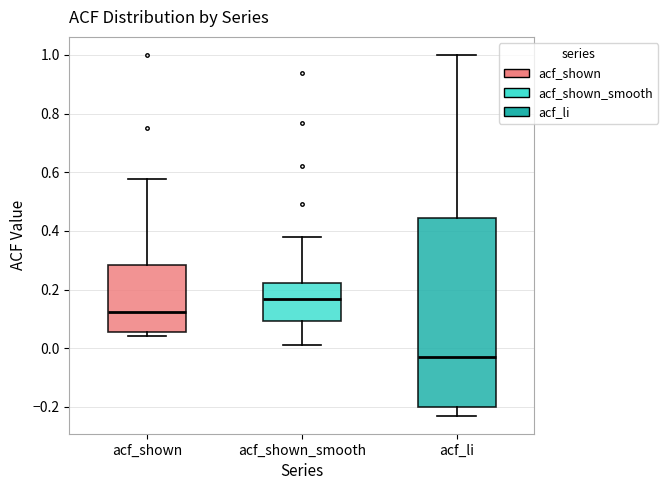

Where is the lower edge of the box for acf_shown_smooth on the y-axis? The values are not printed on the chart, so give them approximately, as read against the axis.

0.10